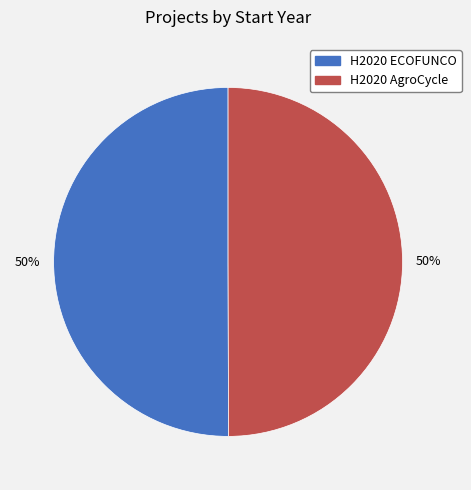

What is the ratio of the value at H2020 AgroCycle to the value at H2020 ECOFUNCO?

1.0